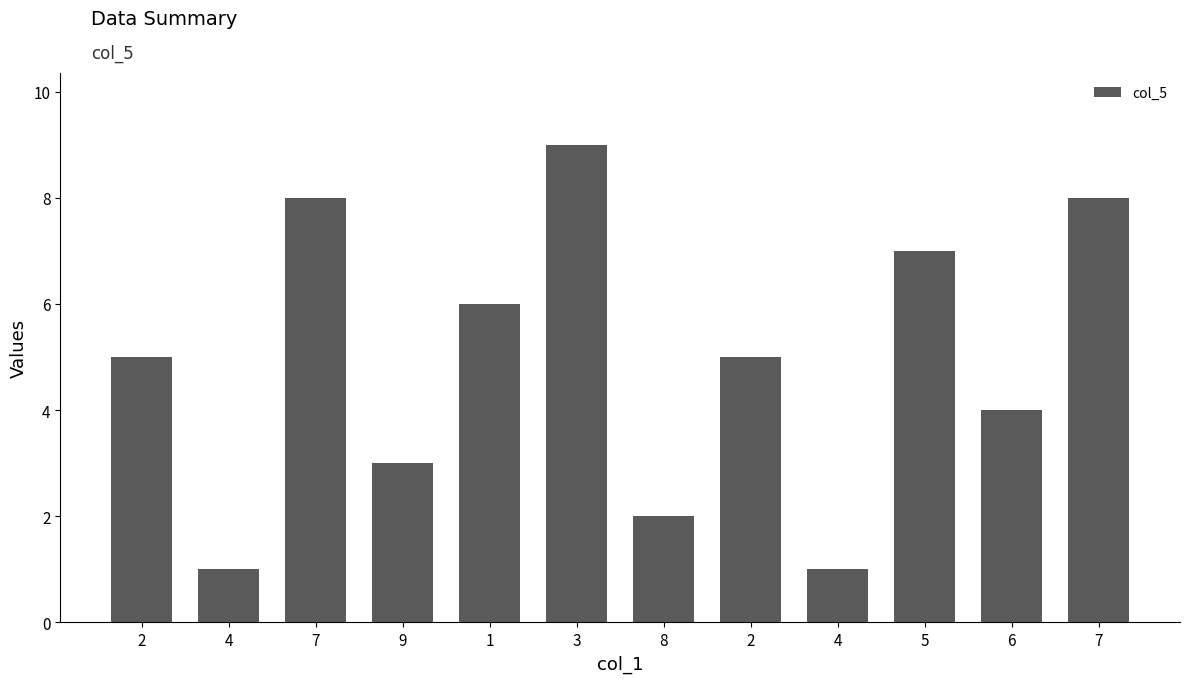

Count the number of data series in this chart.

1